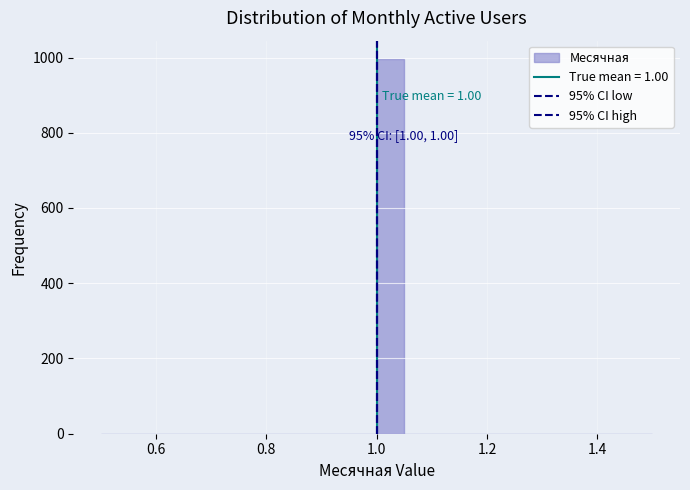

Around what value on the x-axis is the tallest bar? Give the approximate position of its centre, as read against the axis.

1.02